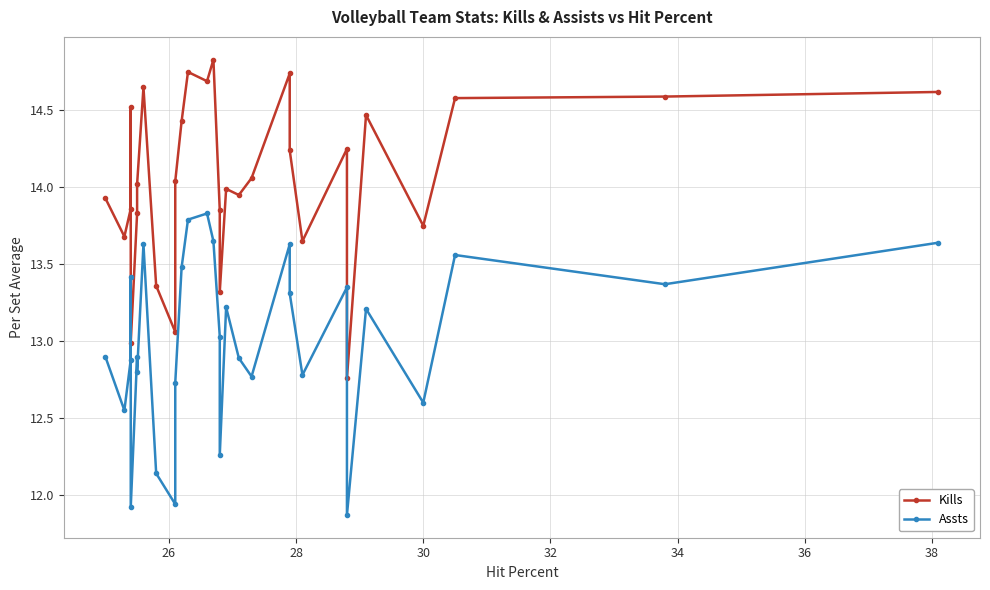

What are all the series names shown in the legend?

Kills, Assts